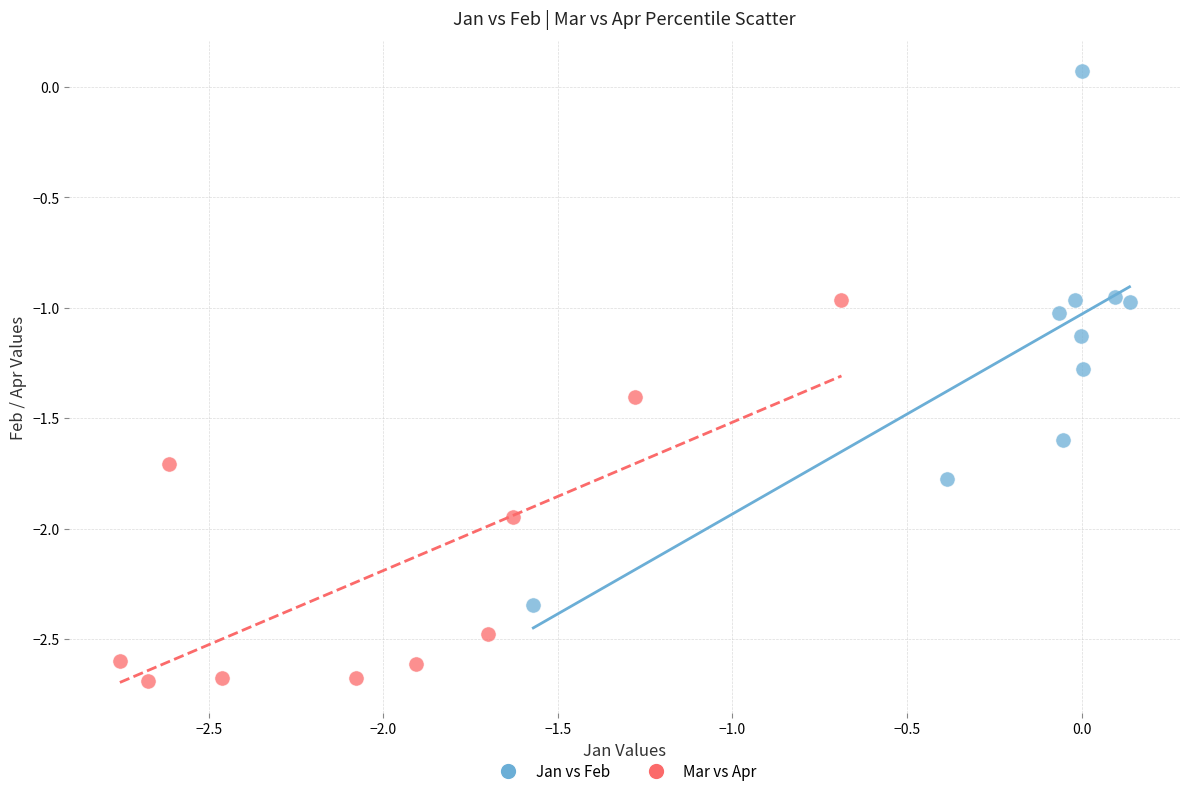

Which series has the widest spread of Y values?

Jan vs Feb